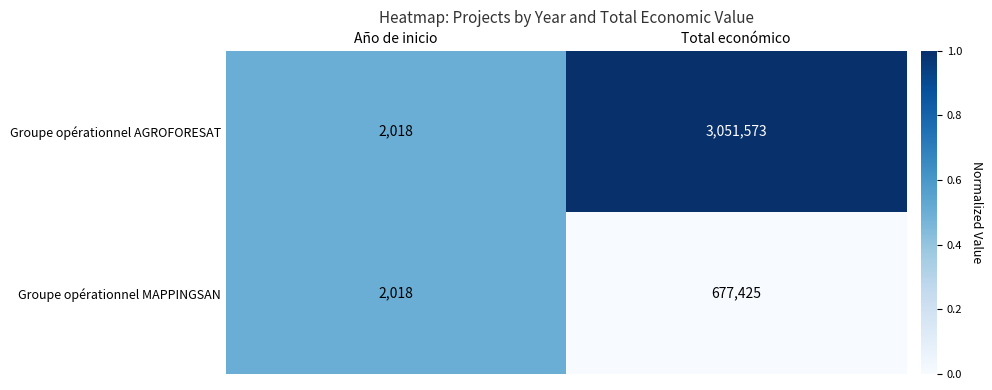

Is it true that Groupe opérationnel MAPPINGSAN equals 677425 at Total económico?

True